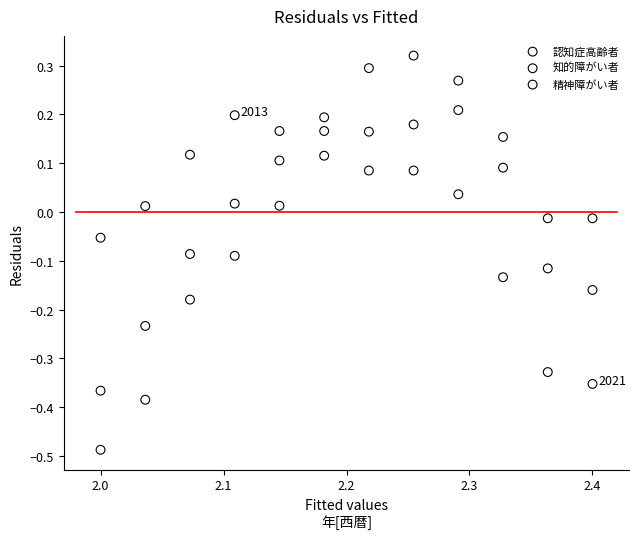

Which series reaches the maximum Y coordinate?

精神障がい者